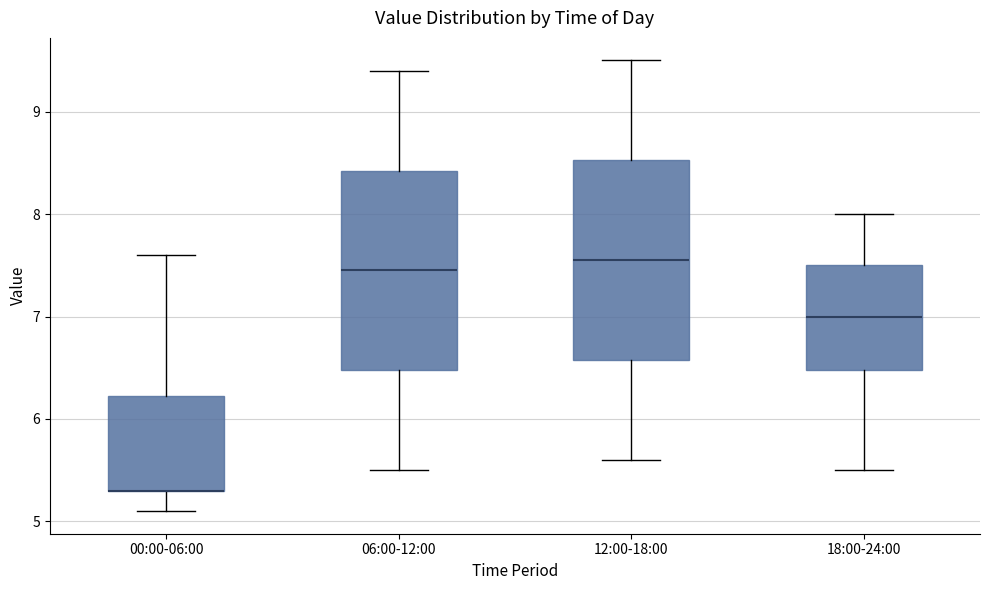

Reading left to right, transcribe this box plot: for each box, give where its median line is, the range the box spans, and where its two whiskers end, as read against the y-axis. The values are not printed on the chart, so give them approximately, as read against the axis.

00:00-06:00: median 5.3 (drawn on the box's lower edge), box 5.3 to 6.2, whiskers 5.1 to 7.6
06:00-12:00: median 7.5, box 6.5 to 8.4, whiskers 5.5 to 9.4
12:00-18:00: median 7.6, box 6.6 to 8.5, whiskers 5.6 to 9.5
18:00-24:00: median 7.0, box 6.5 to 7.5, whiskers 5.5 to 8.0